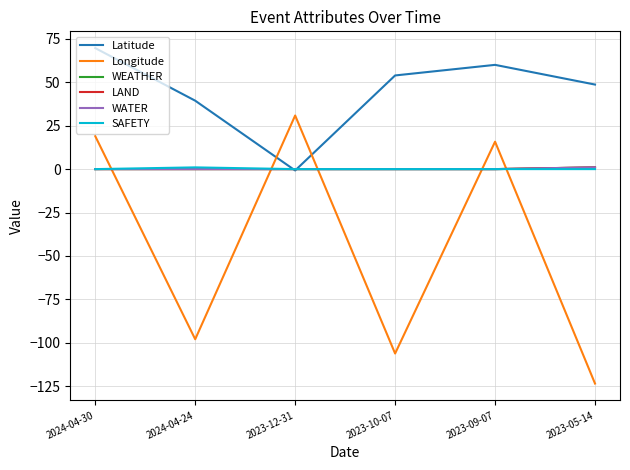

True or false: Latitude has a value of -0.8 at 2023-12-31.

True